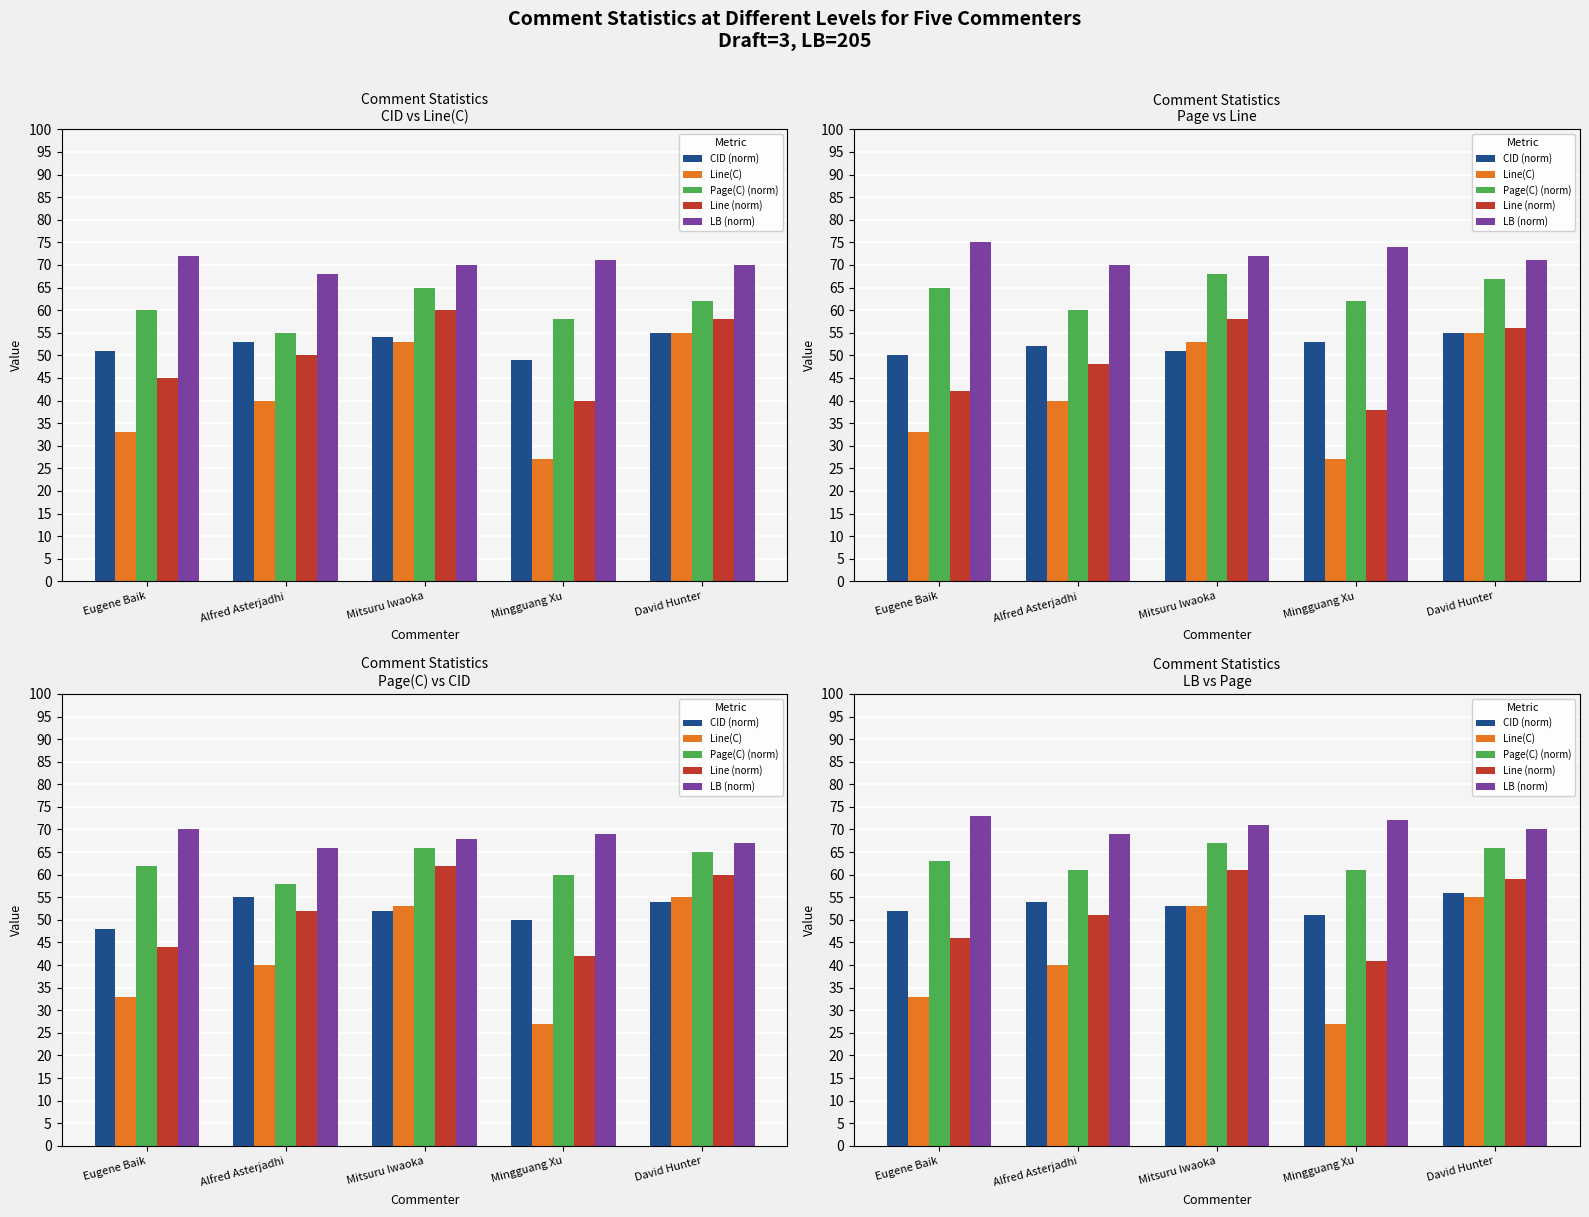

The Line(C) series shows 90 at David Hunter. True or false?

False